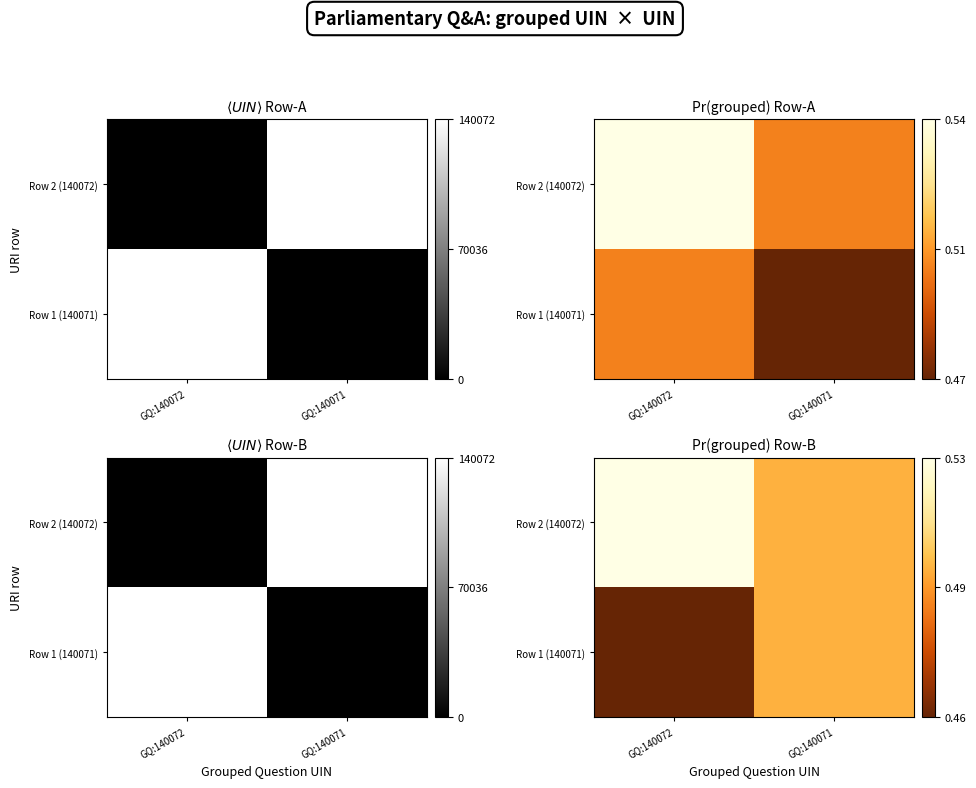

At how many categories does at least one series exceed 0?

2